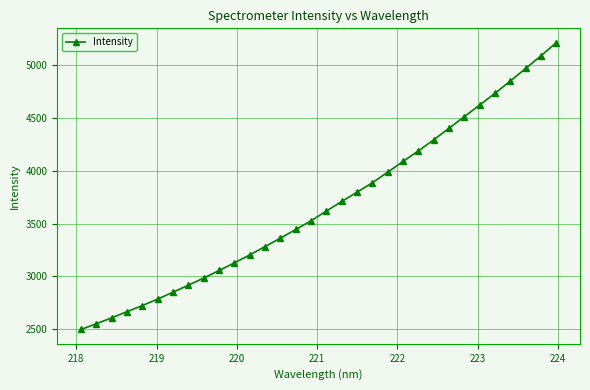

How many data points are above 3619?

16